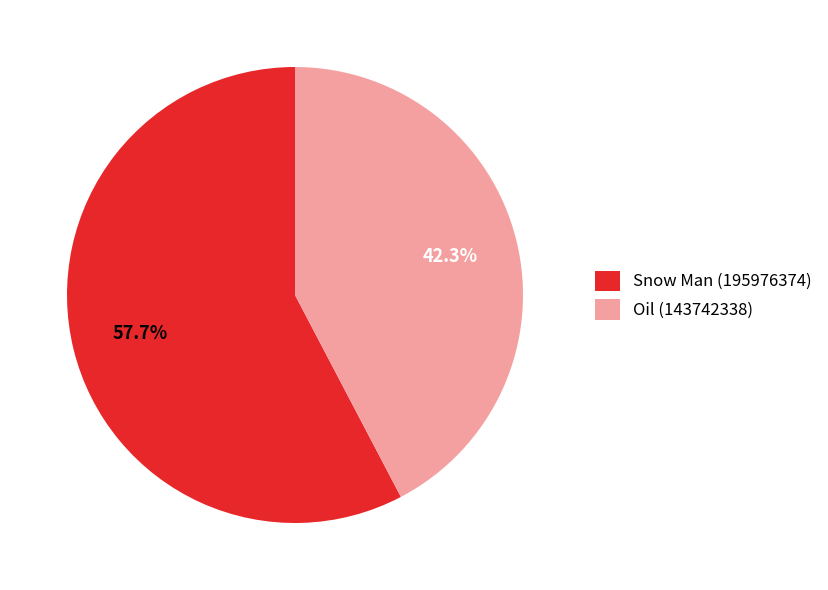

Combined, what portion of the pie is Snow Man (195976374) and Oil (143742338)?

100.0%